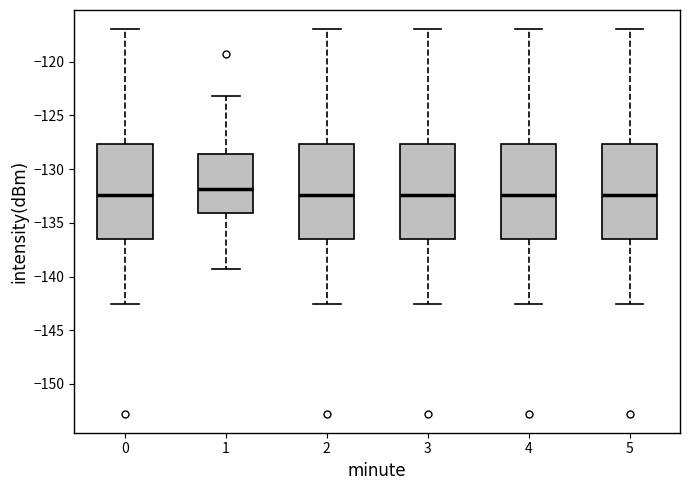

Reading left to right, read every box against the y-axis: the position of its median line, the range the box covers, and the ends of its whiskers. The values are not printed on the chart, so give them approximately, as read against the axis.

0: median -132.5, box -136.5 to -127.5, whiskers -142.5 to -117.0
1: median -132.0, box -134.0 to -128.5, whiskers -139.5 to -123.0
2: median -132.5, box -136.5 to -127.5, whiskers -142.5 to -117.0
3: median -132.5, box -136.5 to -127.5, whiskers -142.5 to -117.0
4: median -132.5, box -136.5 to -127.5, whiskers -142.5 to -117.0
5: median -132.5, box -136.5 to -127.5, whiskers -142.5 to -117.0